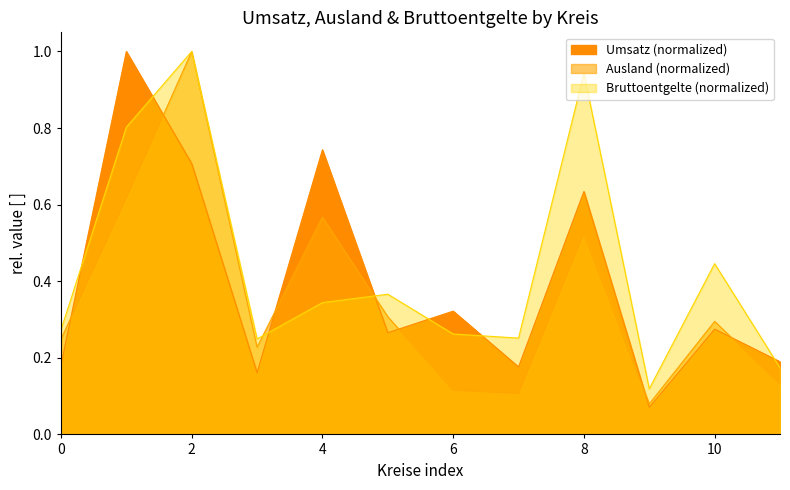

In Bruttoentgelte, how many points are lower than both neighbors (excluding endpoints)?

3